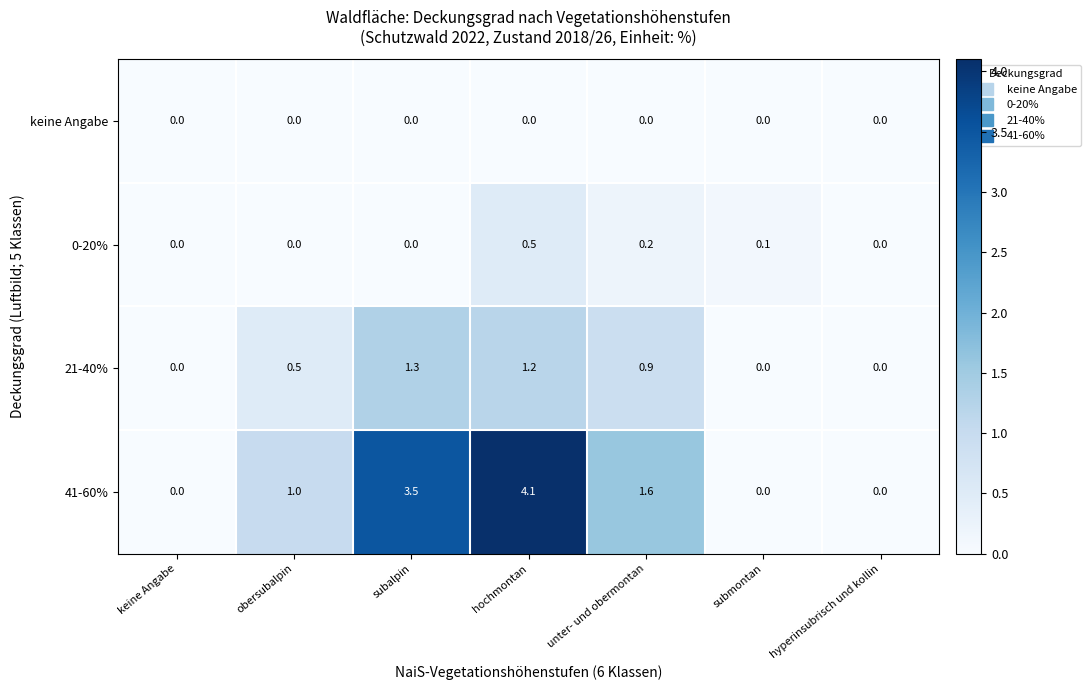

List the series in order of their peak value, lowest first.

keine Angabe, 0-20%, 21-40%, 41-60%